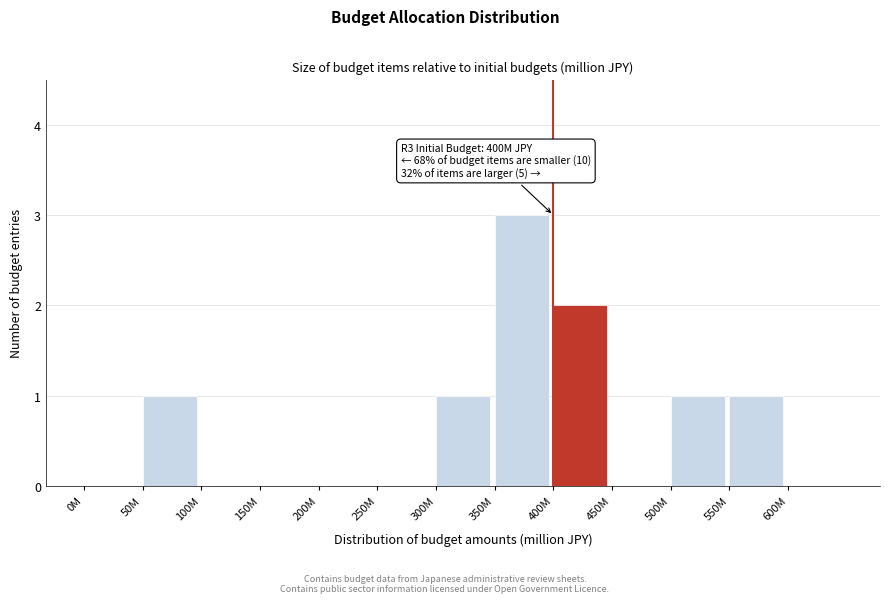

Reading right to left, what are all the values shown in this chart?

600M=0	550M=1	500M=1	450M=0	400M=2	350M=3	300M=1	250M=0	200M=0	150M=0	100M=0	50M=1	0M=0